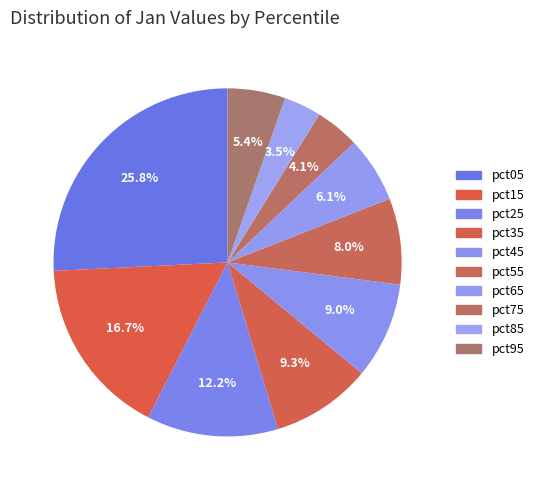

How many slices are in this pie chart?

10